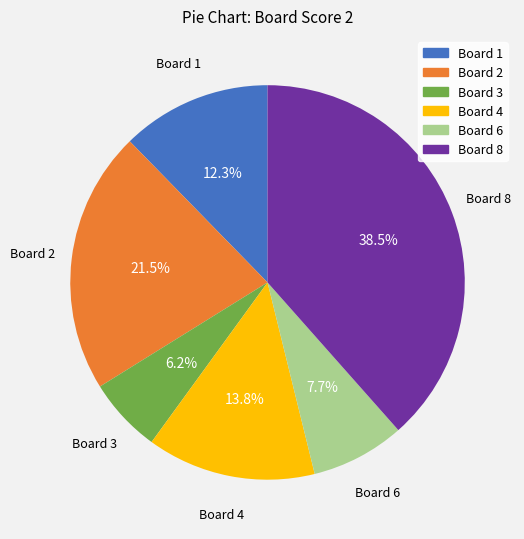

Rank the categories by value from highest to lowest.

Board 8, Board 2, Board 4, Board 1, Board 6, Board 3